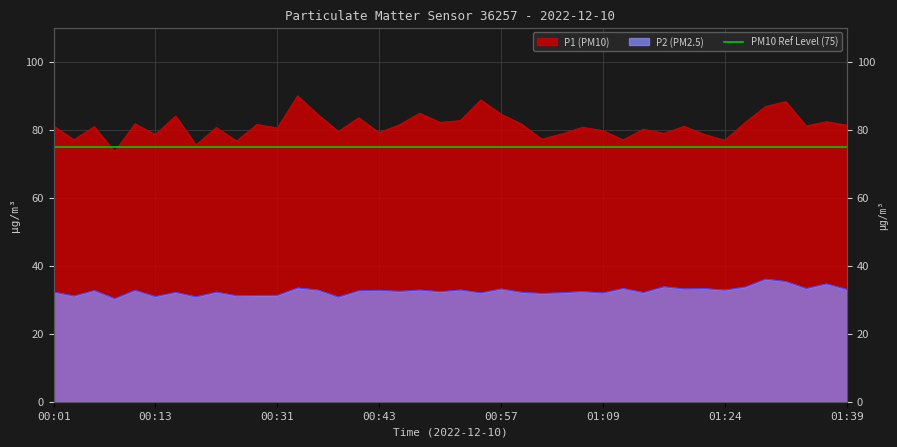

List the labels in order of P2 value, largest first.

01:29, 01:31, 01:36, 01:17, 01:26, 00:33, 01:34, 01:12, 01:21, 01:19, 00:57, 01:39, 00:52, 00:35, 00:48, 01:24, 00:11, 00:43, 00:06, 00:40, 00:45, 01:07, 00:50, 00:01, 00:21, 01:00, 00:16, 01:14, 01:04, 00:55, 01:09, 01:02, 00:31, 00:28, 00:23, 00:04, 00:13, 00:18, 00:38, 00:08